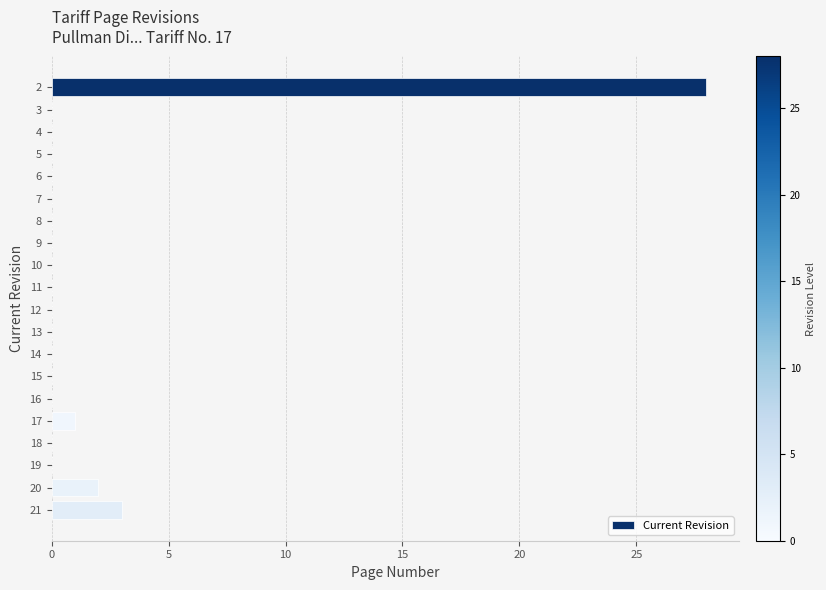

Reading top to bottom, what are all the values shown in this chart?

2=28	3=0	4=0	5=0	6=0	7=0	8=0	9=0	10=0	11=0	12=0	13=0	14=0	15=0	16=0	17=1	18=0	19=0	20=2	21=3